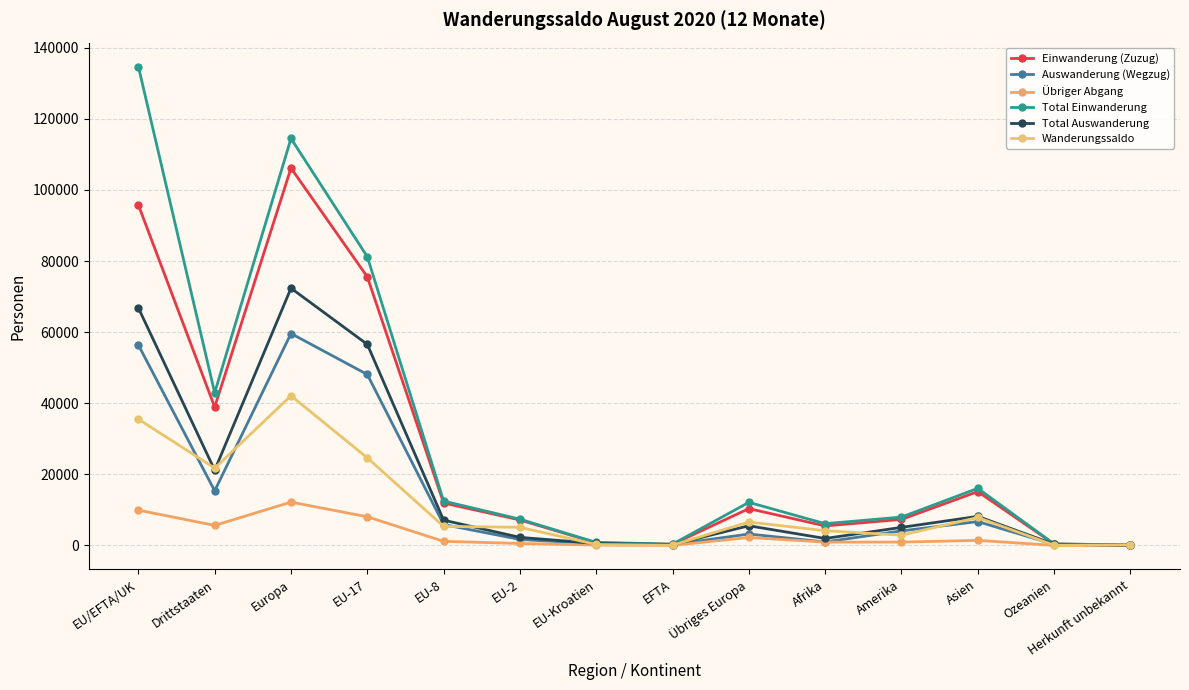

Rank the series by their maximum value, from lowest to highest.

Übriger Abgang, Wanderungssaldo, Auswanderung (Wegzug), Total Auswanderung, Einwanderung (Zuzug), Total Einwanderung